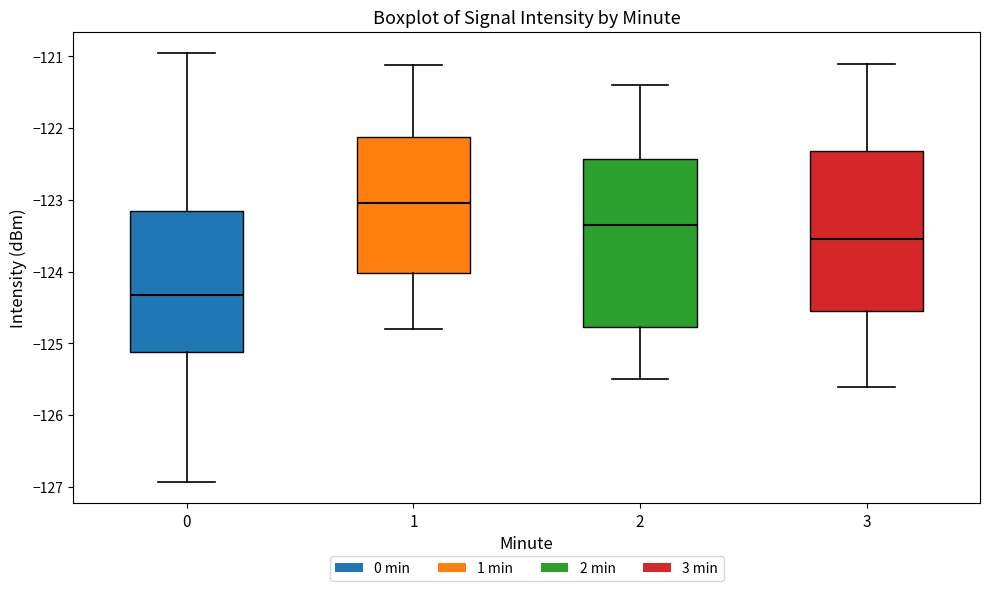

Reading left to right, transcribe this box plot: for each box, give where its median line is, the range the box spans, and where its two whiskers end, as read against the y-axis. The values are not printed on the chart, so give them approximately, as read against the axis.

0: median -124.3, box -125.1 to -123.2, whiskers -126.9 to -121.0
1: median -123.0, box -124.0 to -122.1, whiskers -124.8 to -121.1
2: median -123.3, box -124.8 to -122.4, whiskers -125.5 to -121.4
3: median -123.5, box -124.5 to -122.3, whiskers -125.6 to -121.1